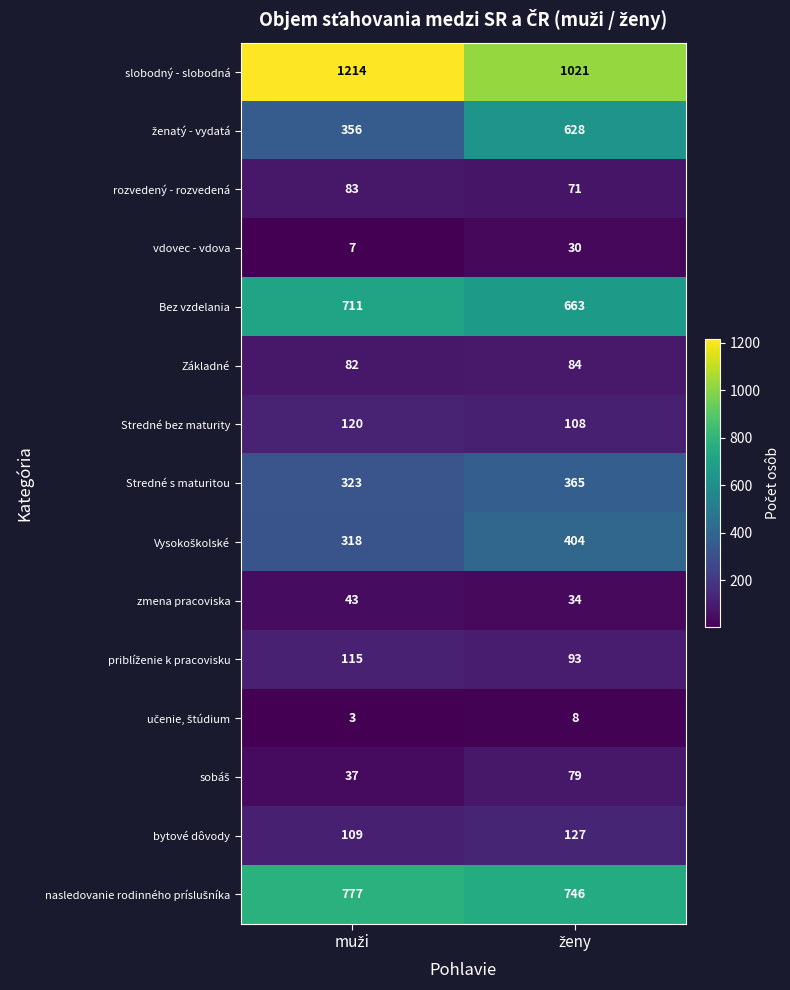

Which series has the largest total across all categories?

slobodný - slobodná